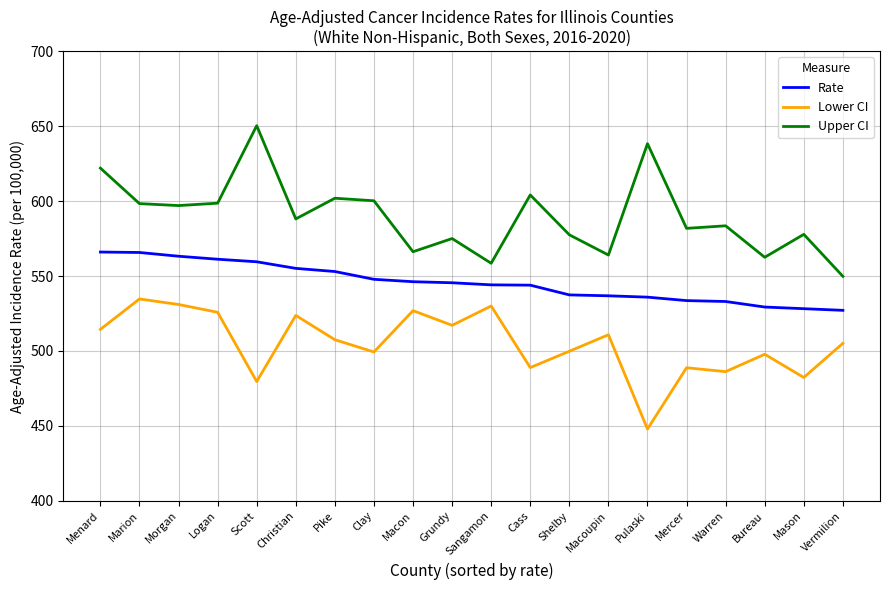

Rank the series at Mason from highest to lowest value.

Upper CI, Rate, Lower CI